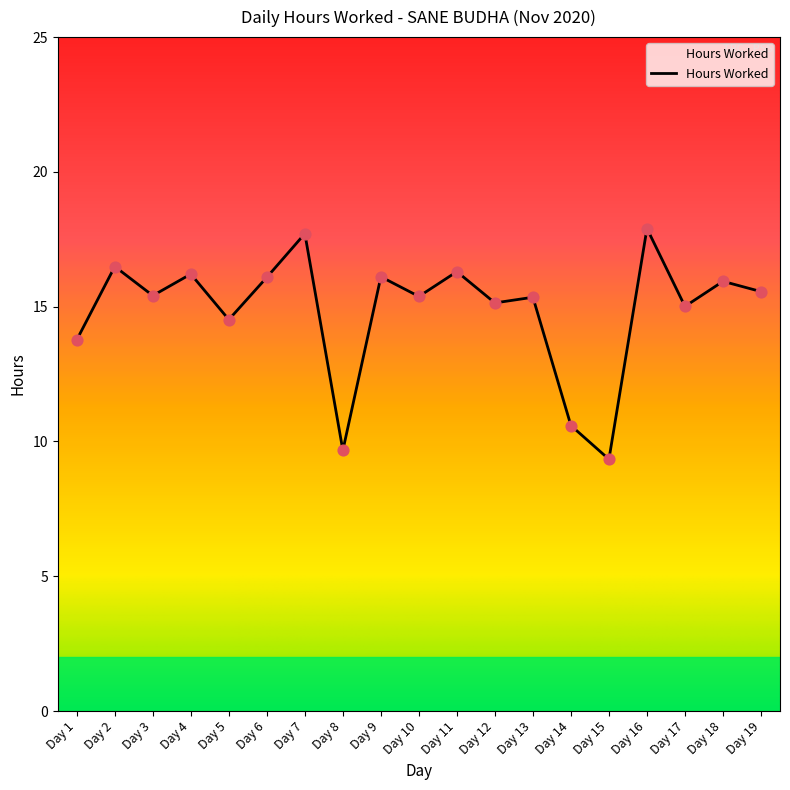

Which has a higher value, Day 7 or Day 18?

Day 7